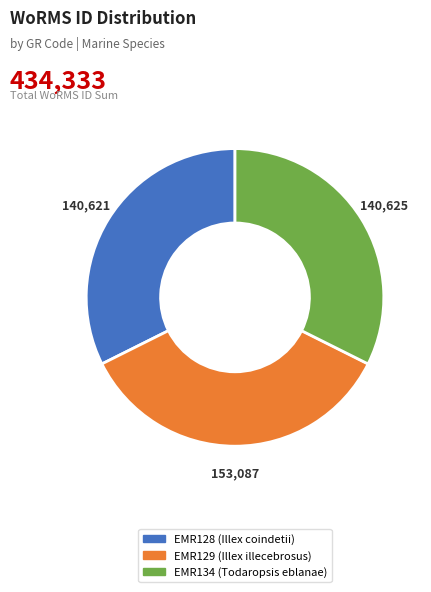

True or false: EMR129 accounts for 35% of the total.

True